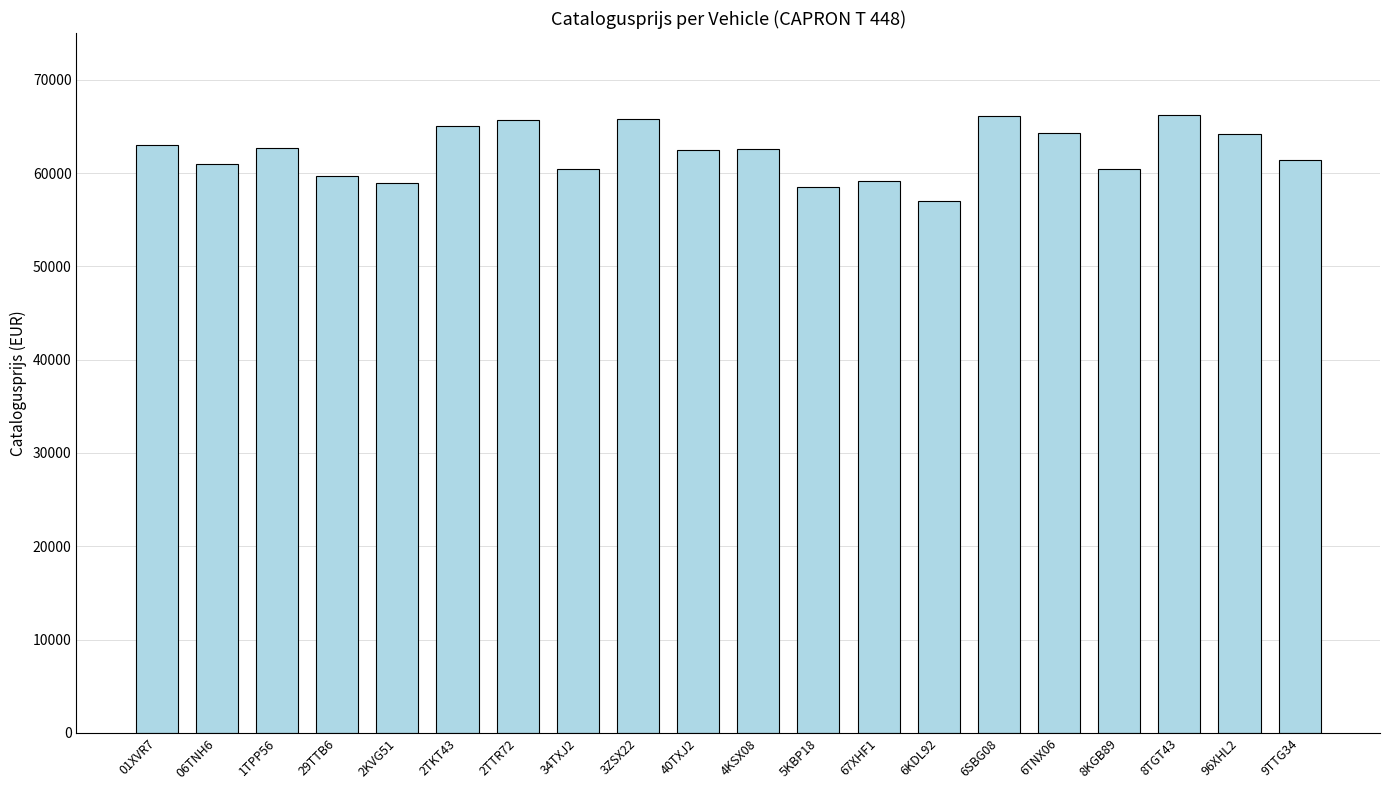

Between 2TTR72 and 06TNH6, which is larger?

2TTR72